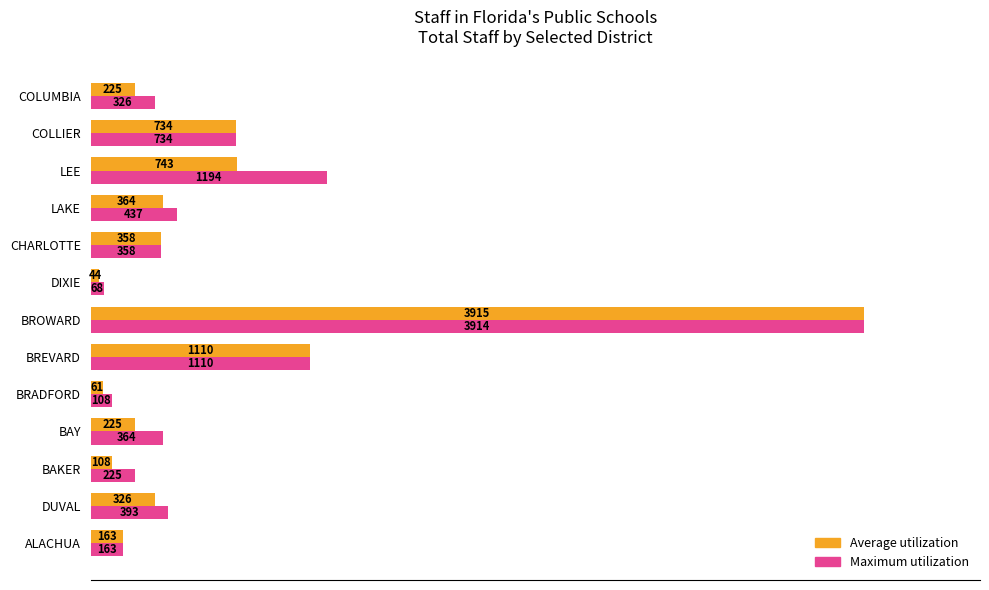

What is the average value of the Maximum utilization series?

723